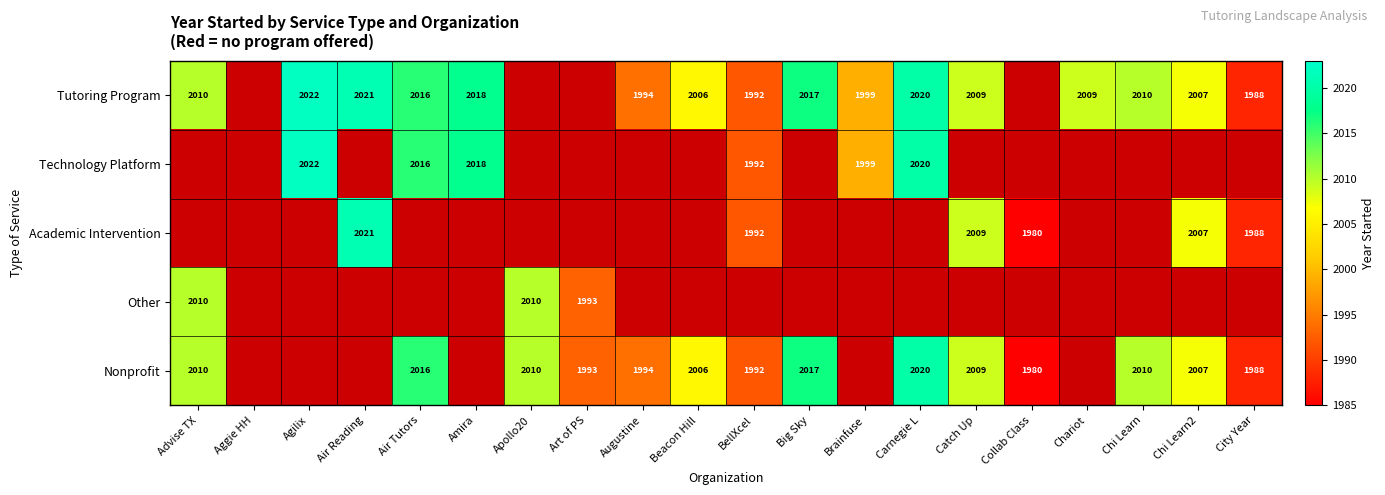

How many series are shown in this chart?

5